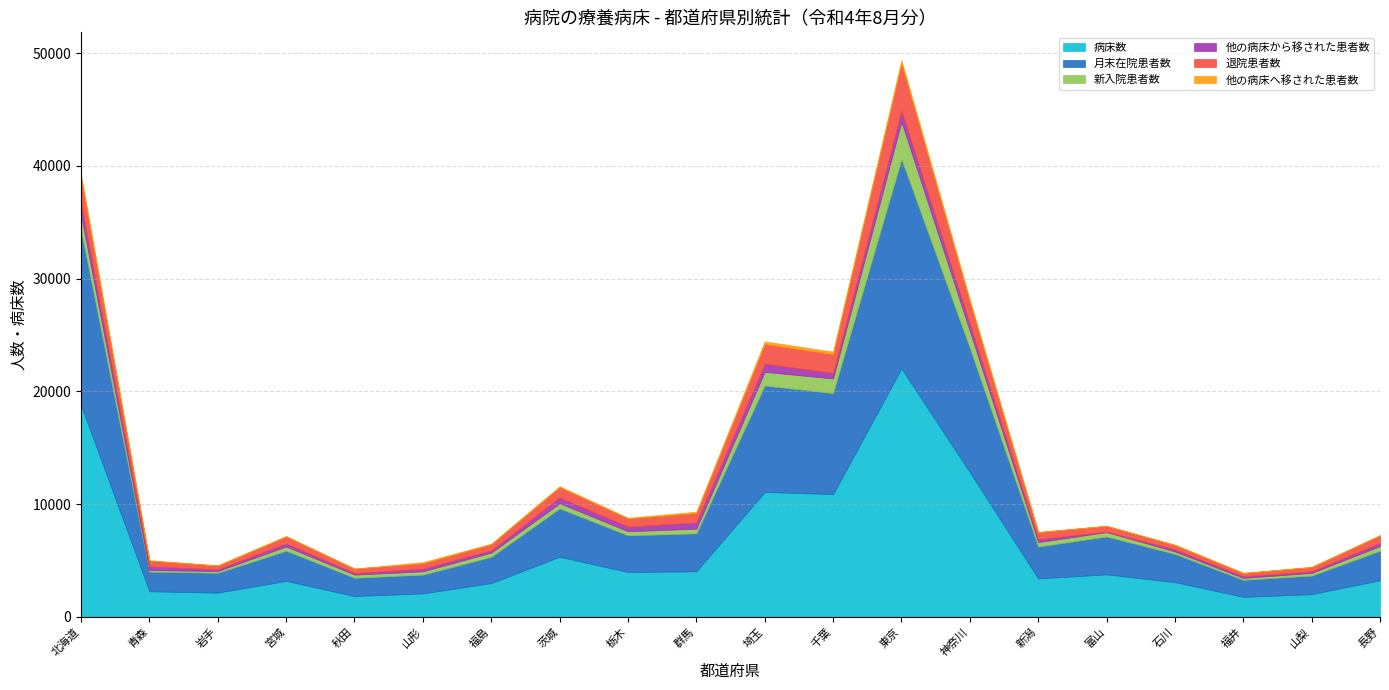

What is the spread (max minus min) of values at 山梨?

1990